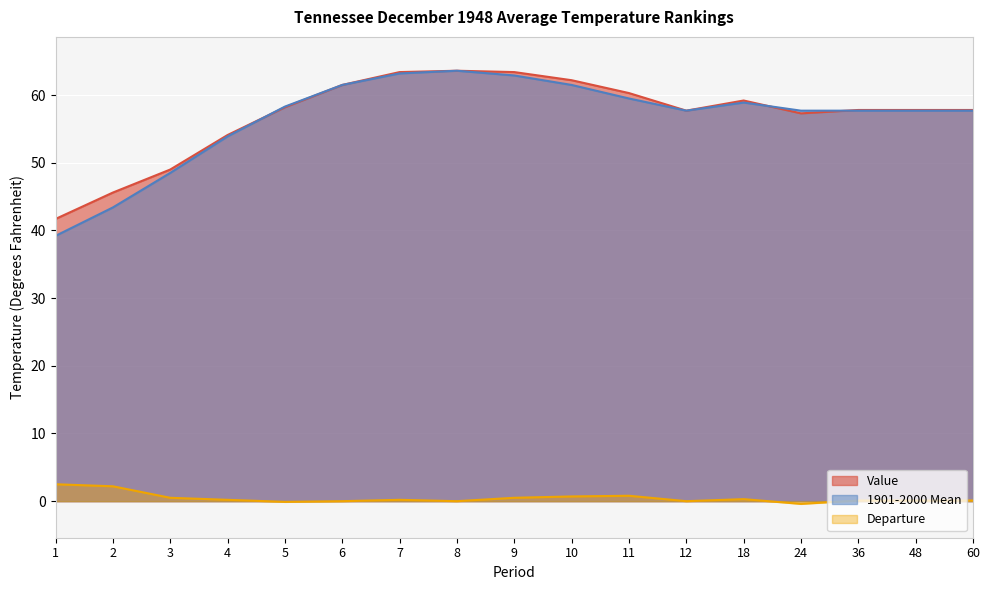

Rank the categories by Value value from highest to lowest.

8, 7, 9, 10, 6, 11, 18, 5, 36, 48, 60, 12, 24, 4, 3, 2, 1